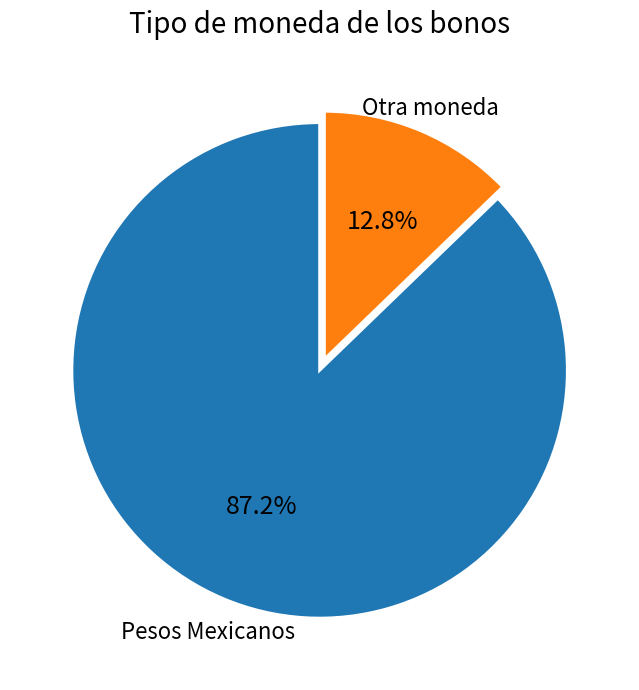

Which slice is the largest?

Pesos Mexicanos